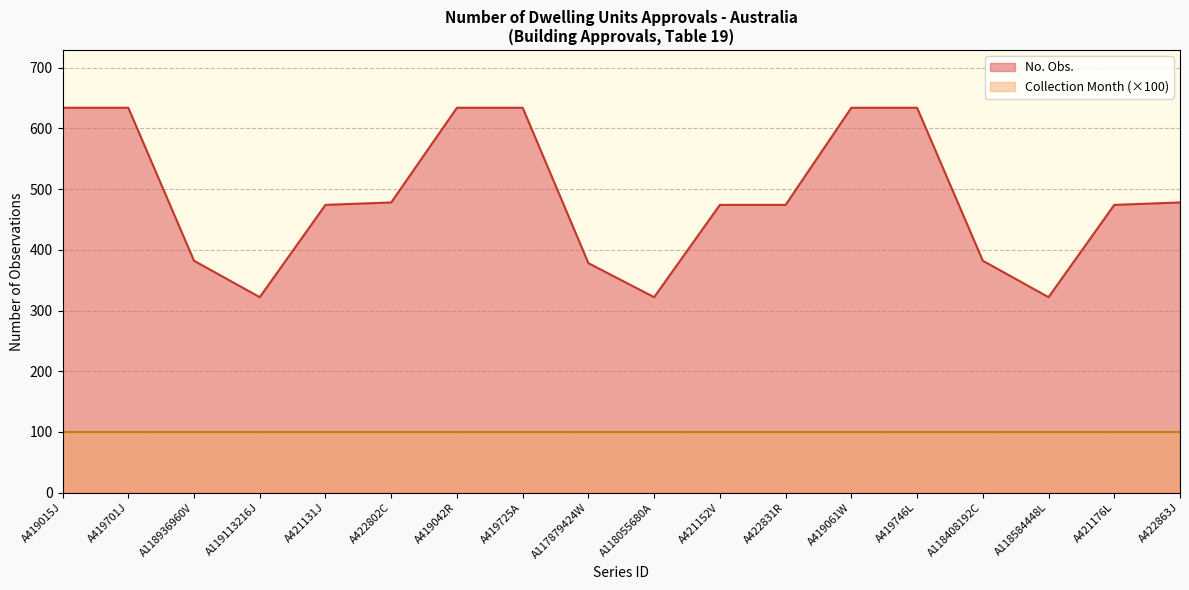

Where is the first local minimum?

A119113216J